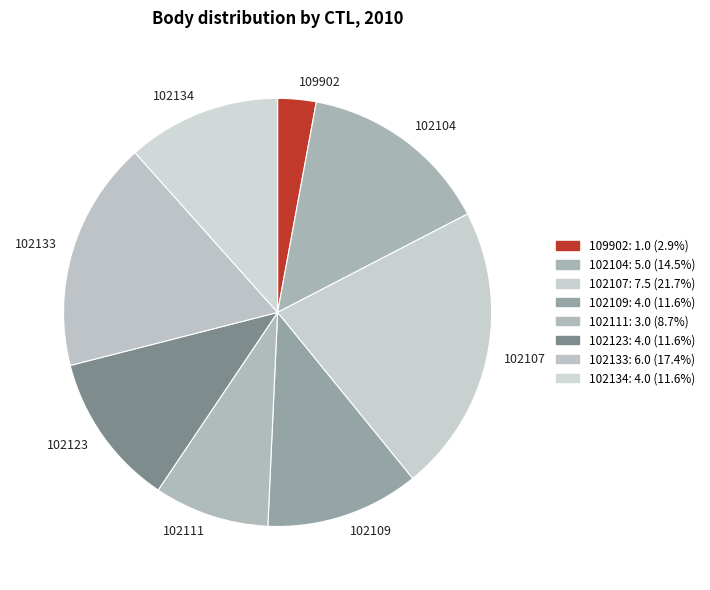

Is 102109 the majority of the pie?

No